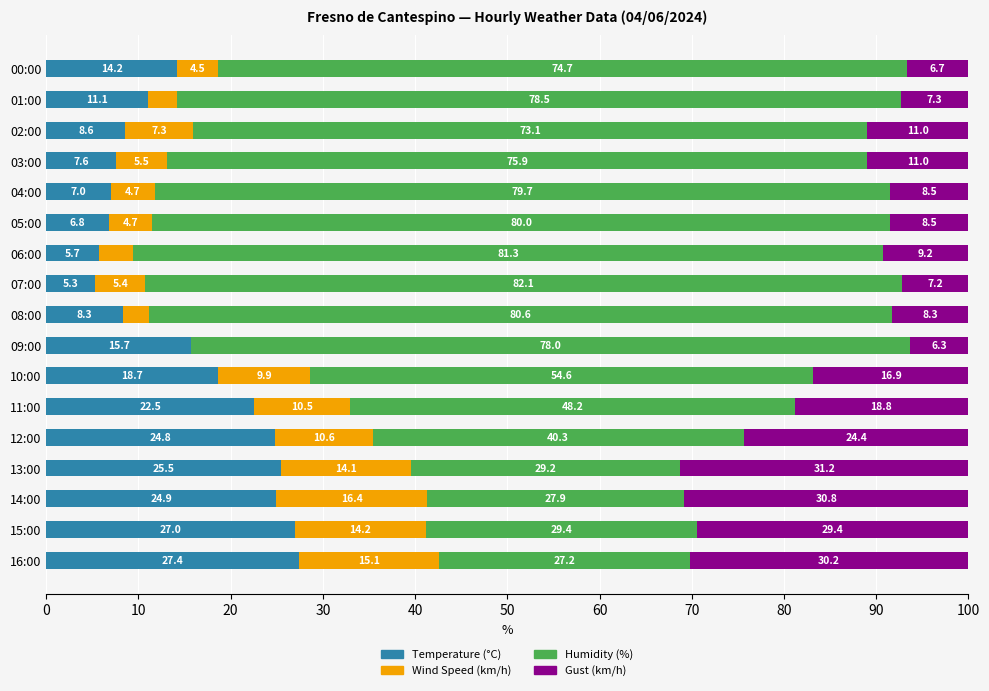

What is the approximate value of Temperature (°C) at 13:00?

25.5